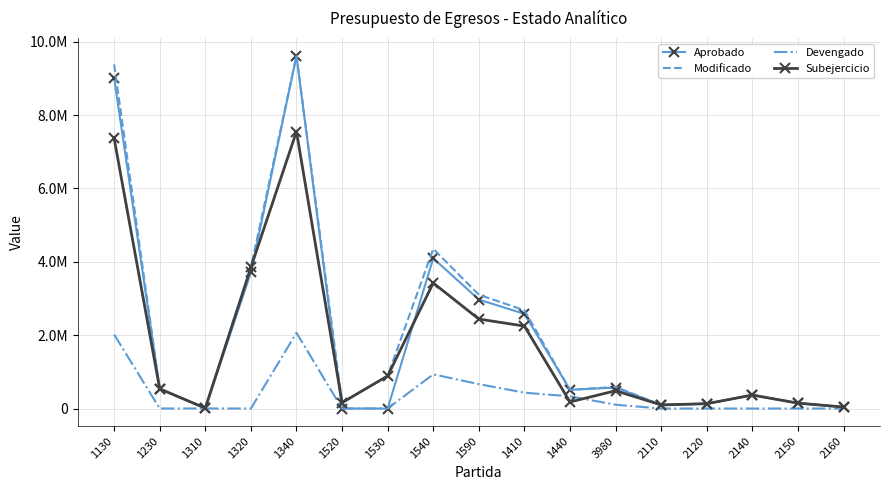

At which category does the chart reach its minimum across all series?

1520